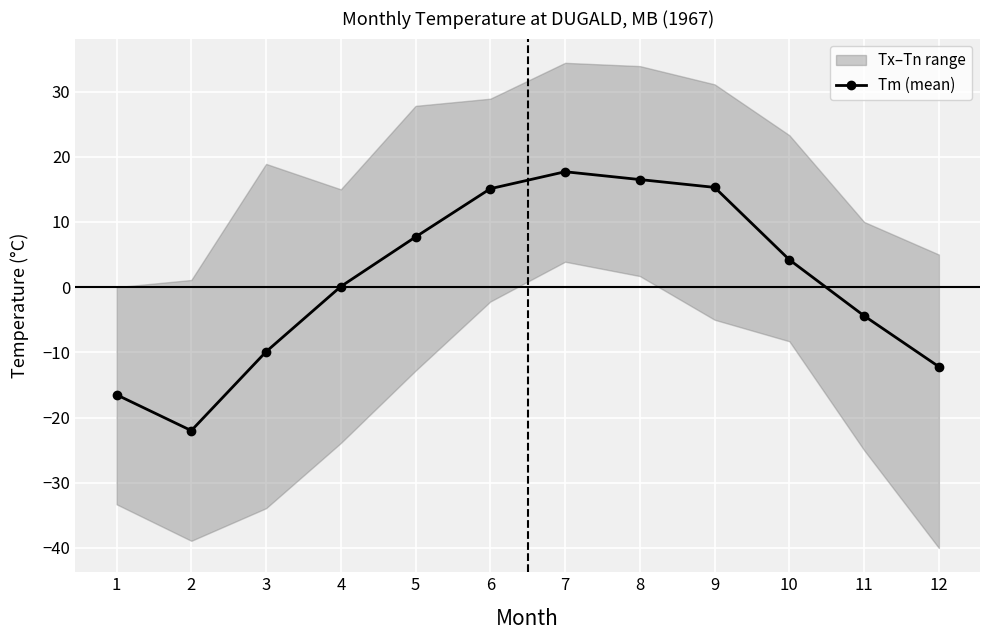

Reading left to right, extract all data points from this chart.

1=-16.5	2=-22.0	3=-9.9	4=0.1	5=7.7	6=15.1	7=17.7	8=16.5	9=15.3	10=4.2	11=-4.4	12=-12.2